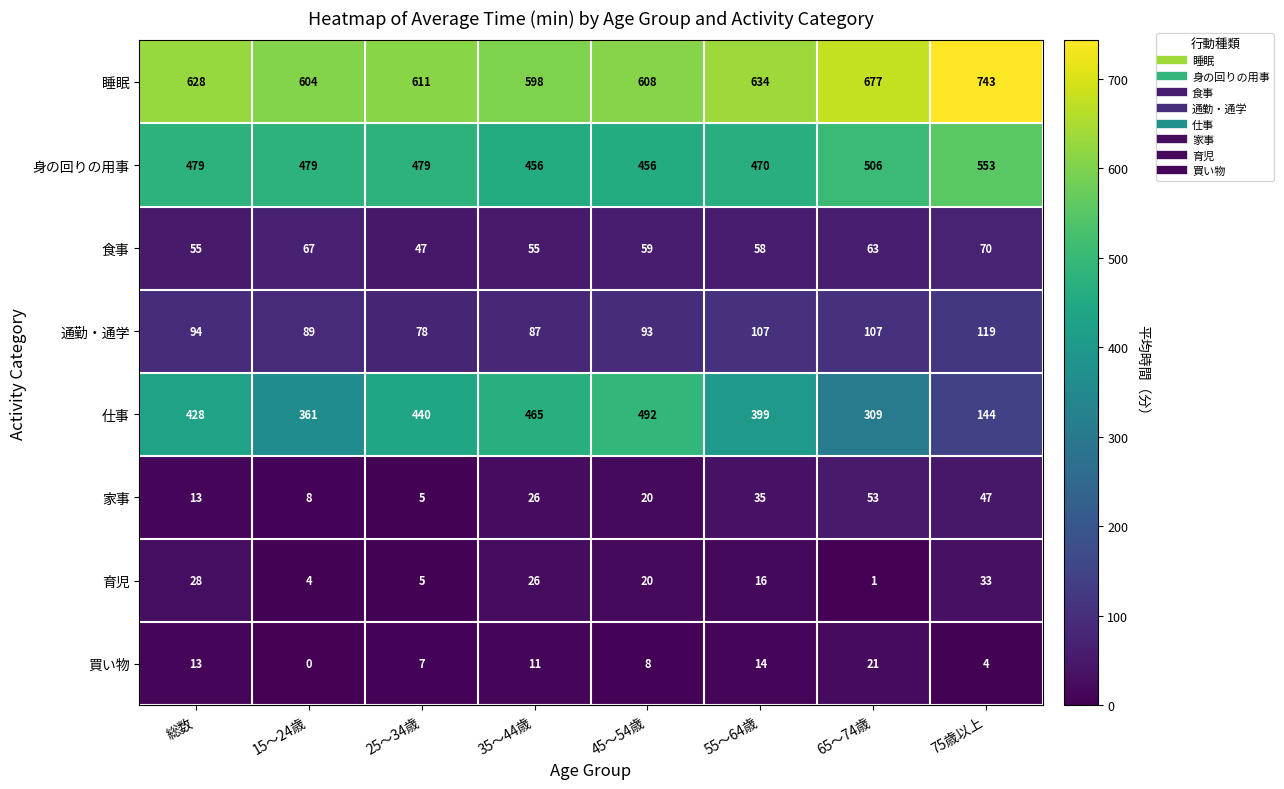

Count the 食事 values in the range 55 to 67.

6